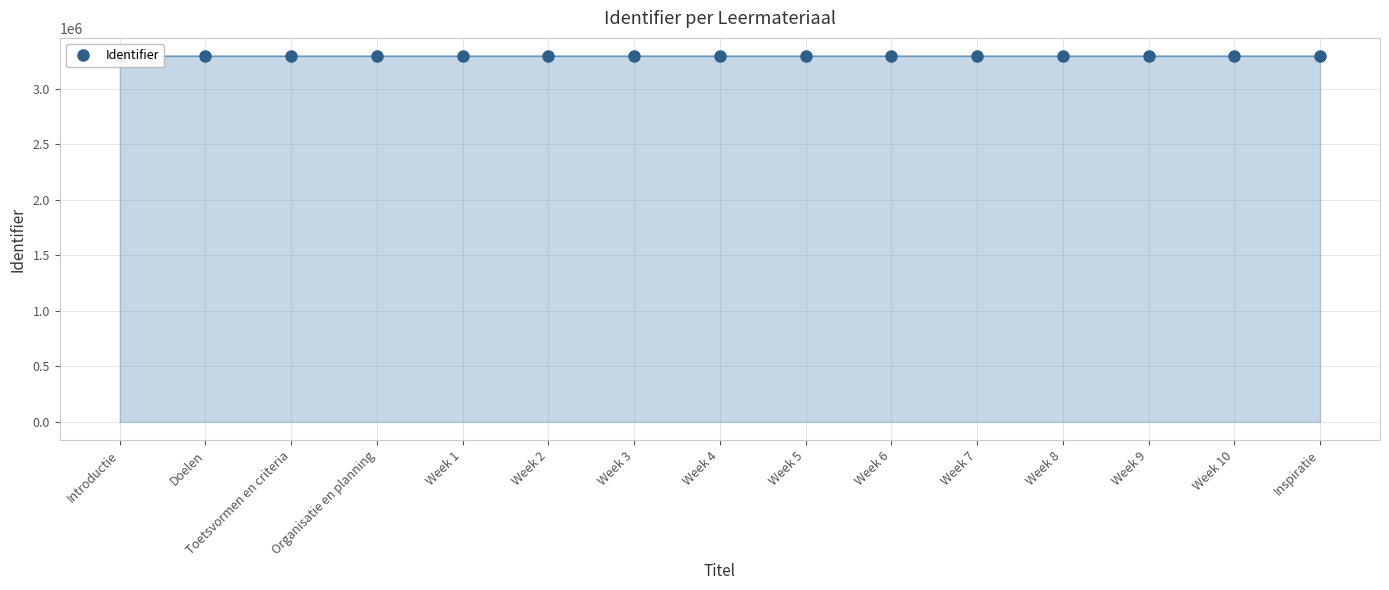

How many lines are shown in the chart?

1